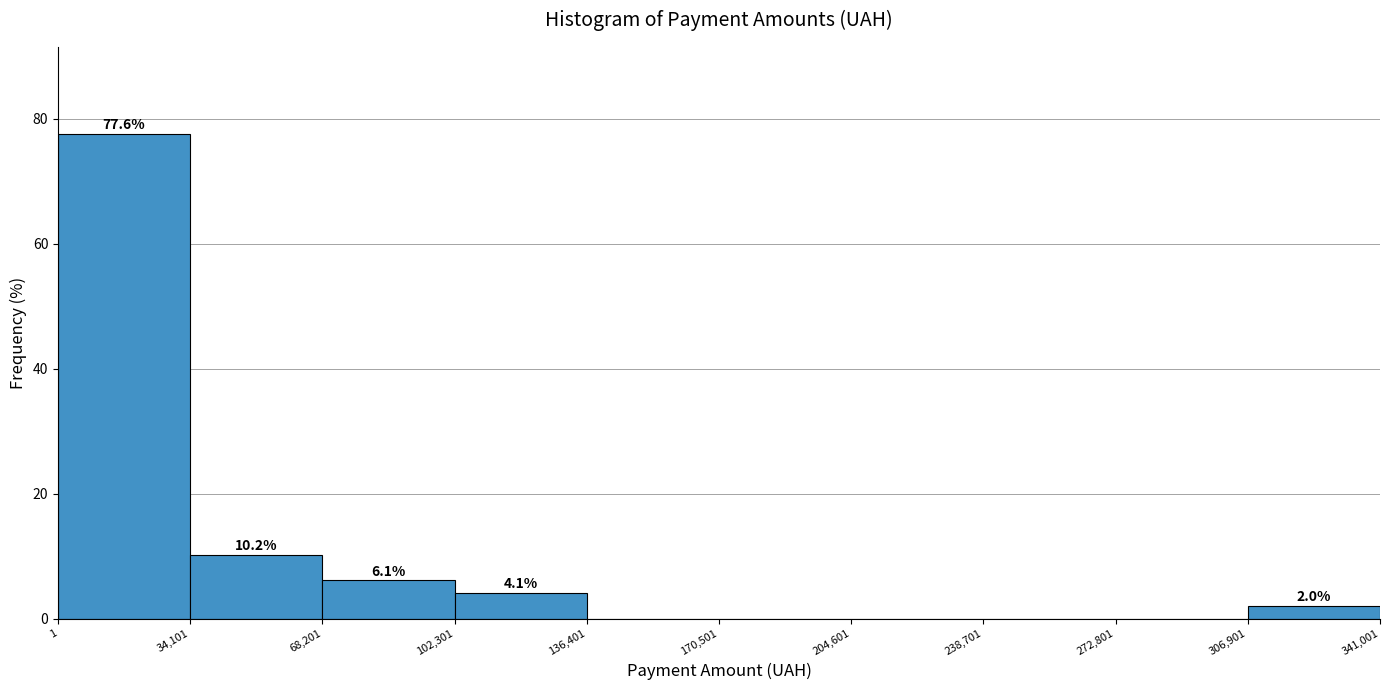

Which range on the x-axis has the tallest bar?

1 to 34,101